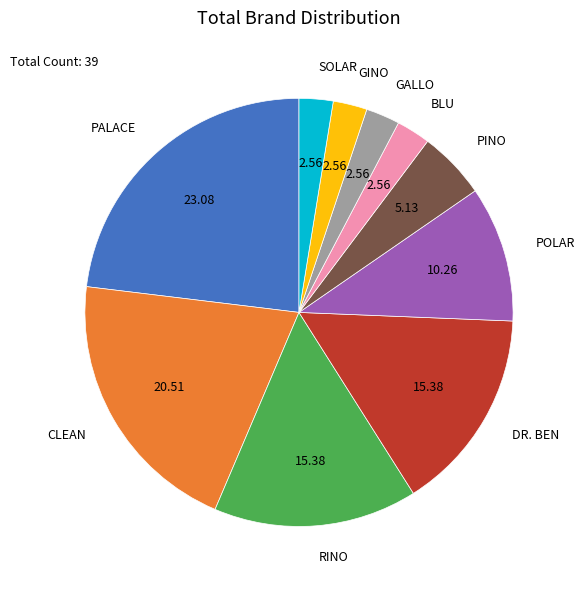

Is there a majority slice in this chart?

No